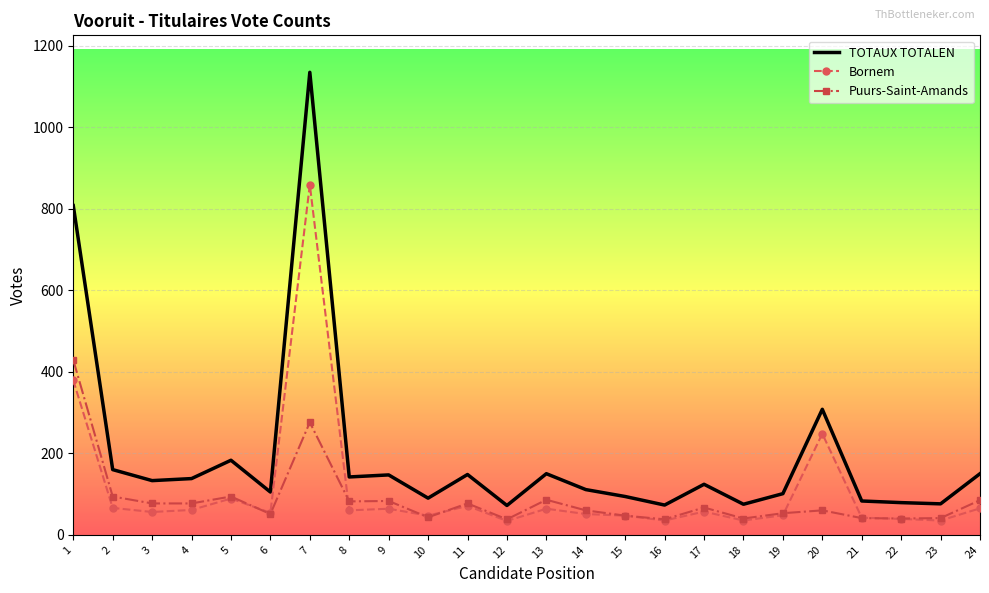

What is the difference between the highest and lowest values at 1?

429